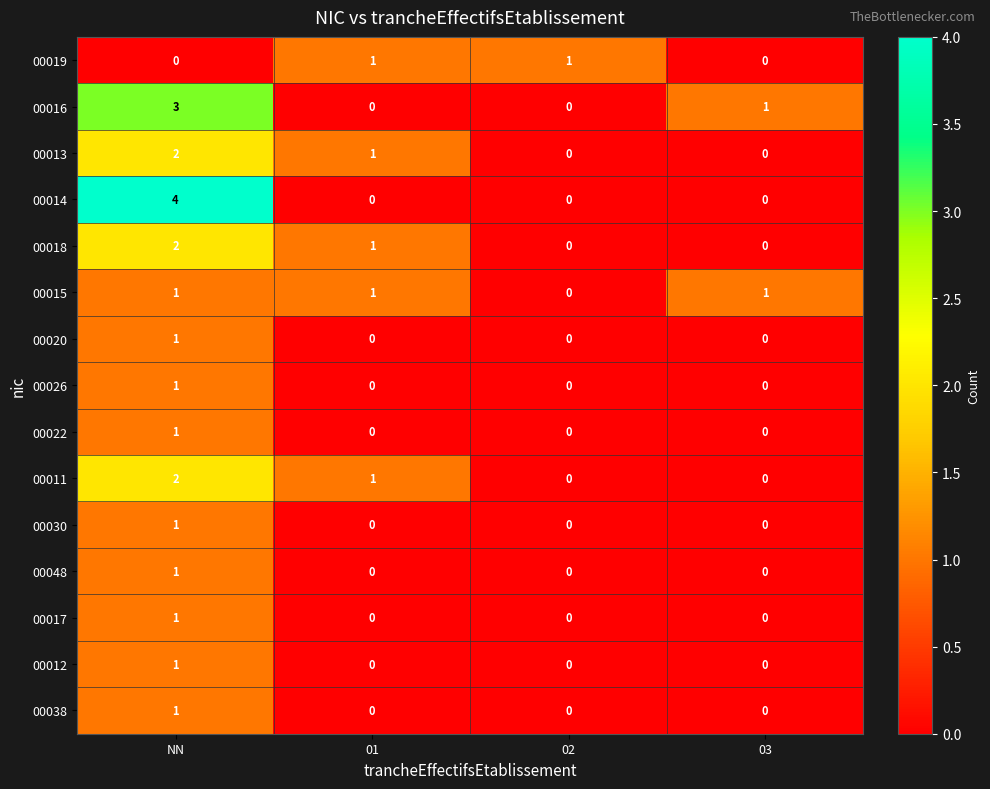

The value of 00020 at NN is 2. True or false?

False